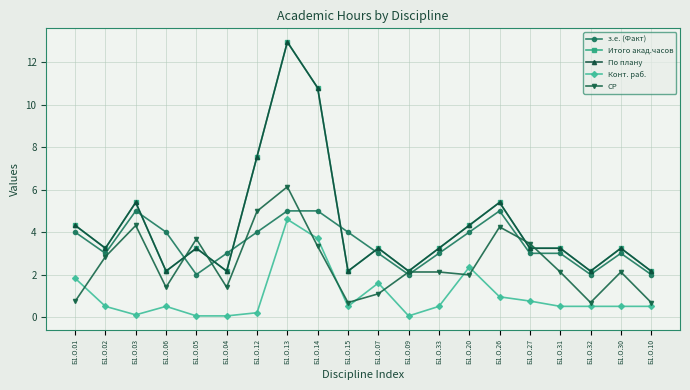

At which label is Конт. раб. closest to 2?

Б1.О.01